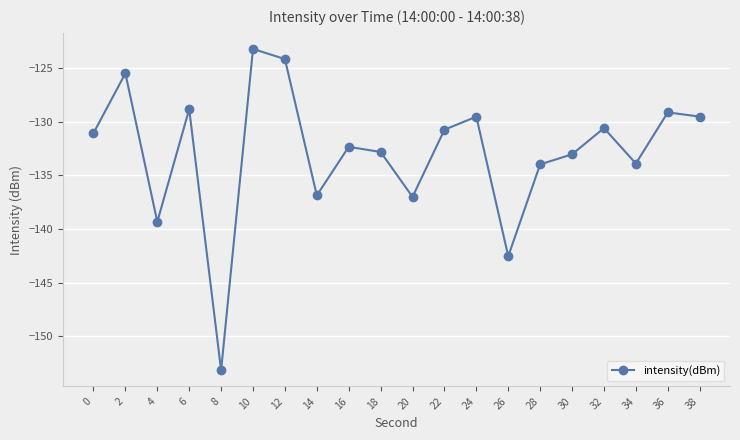

Between 14 and 34, which is larger?

34